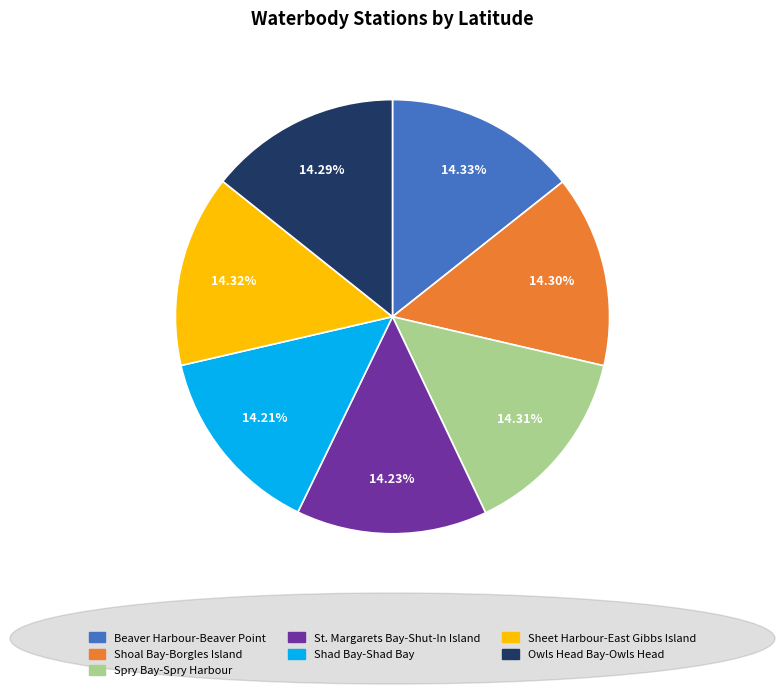

Count the number of slices in the pie.

7